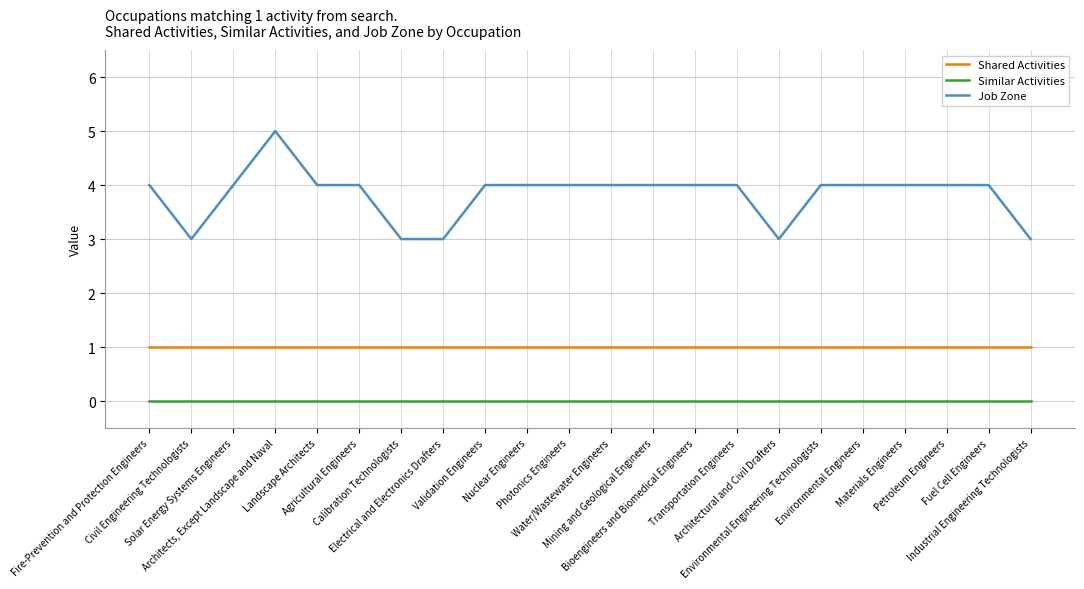

What is the difference between the highest and lowest values at Architects, Except Landscape and Naval?

5